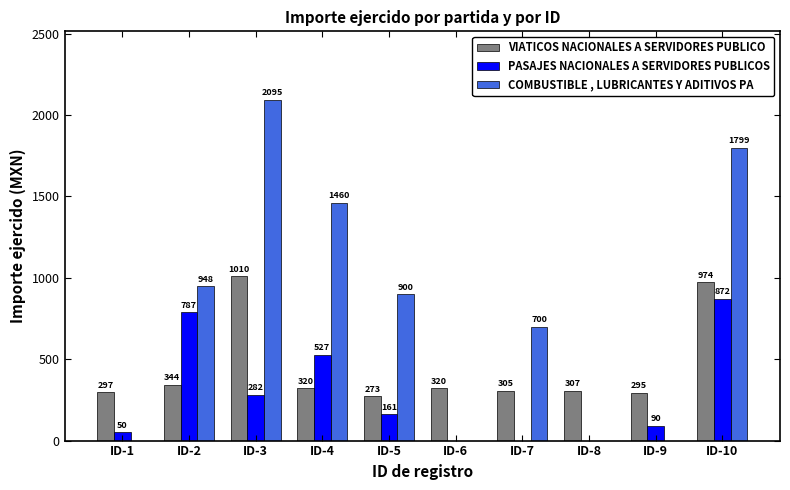

What value does the VIATICOS NACIONALES A SERVIDORES PUBLICO series have at ID-3?

1009.9